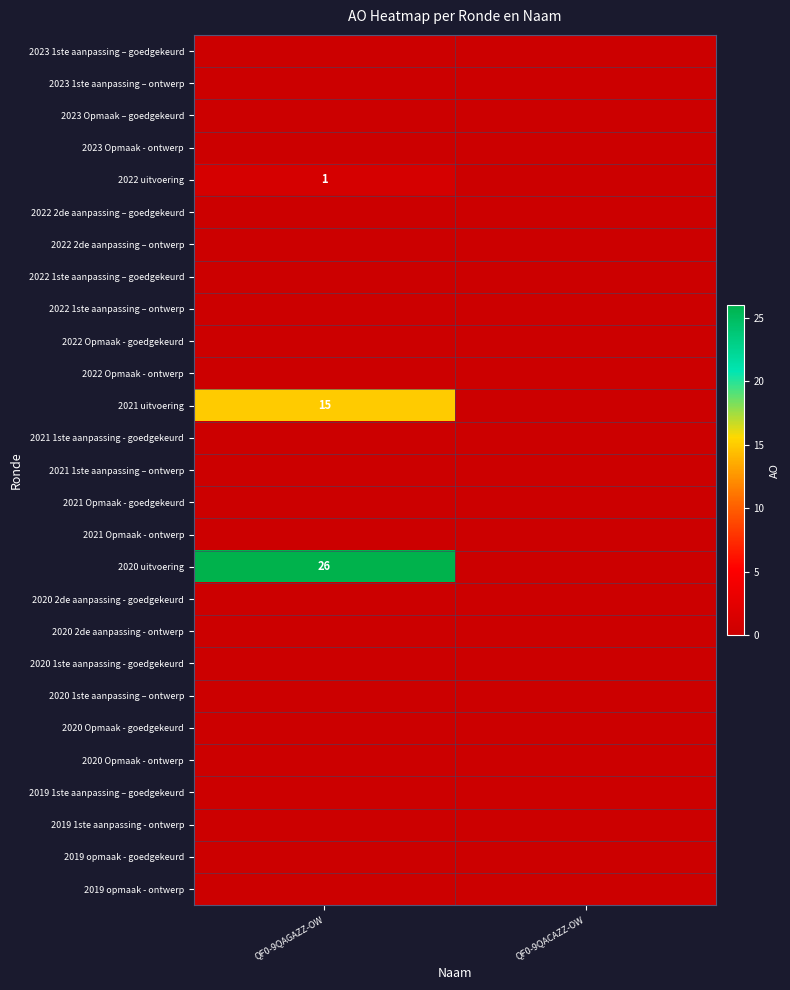

True or false: 2020 uitvoering has a value of 26 at QF0-9QAGAZZ-OW.

True